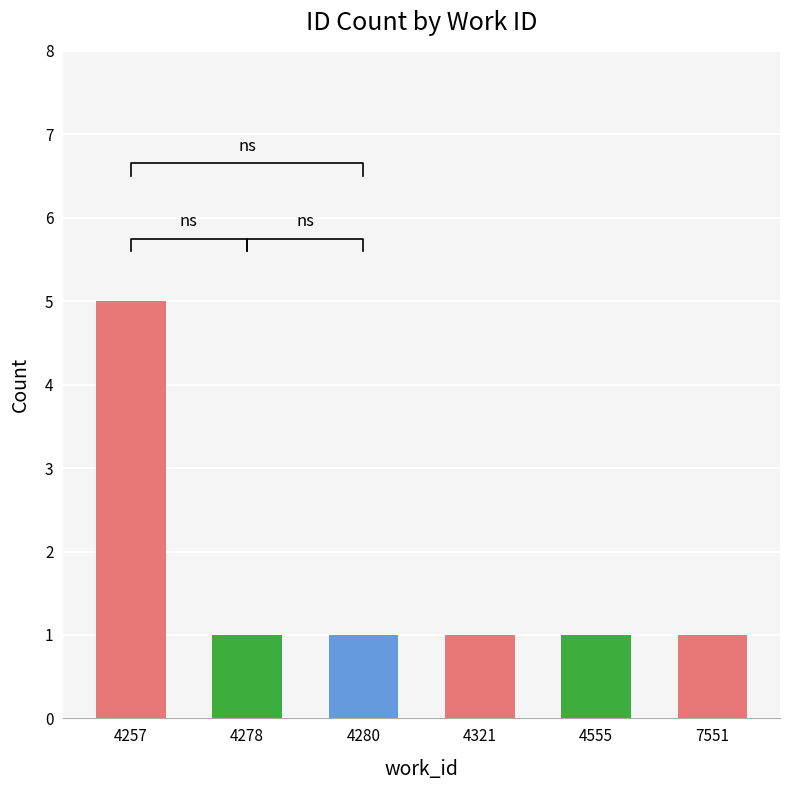

What is the value of the 6th bar from the left?

1